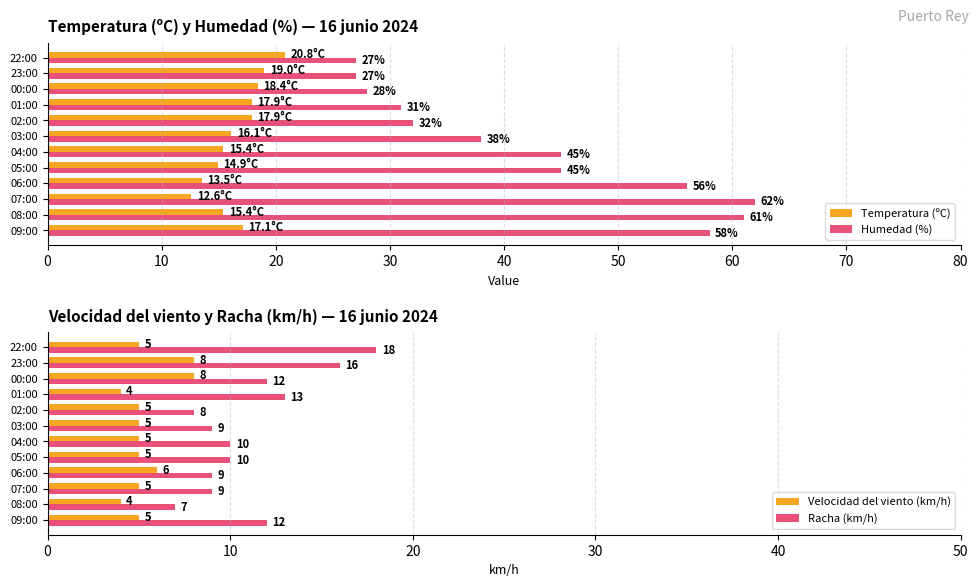

How many data points in Humedad (%) are above 45?

4